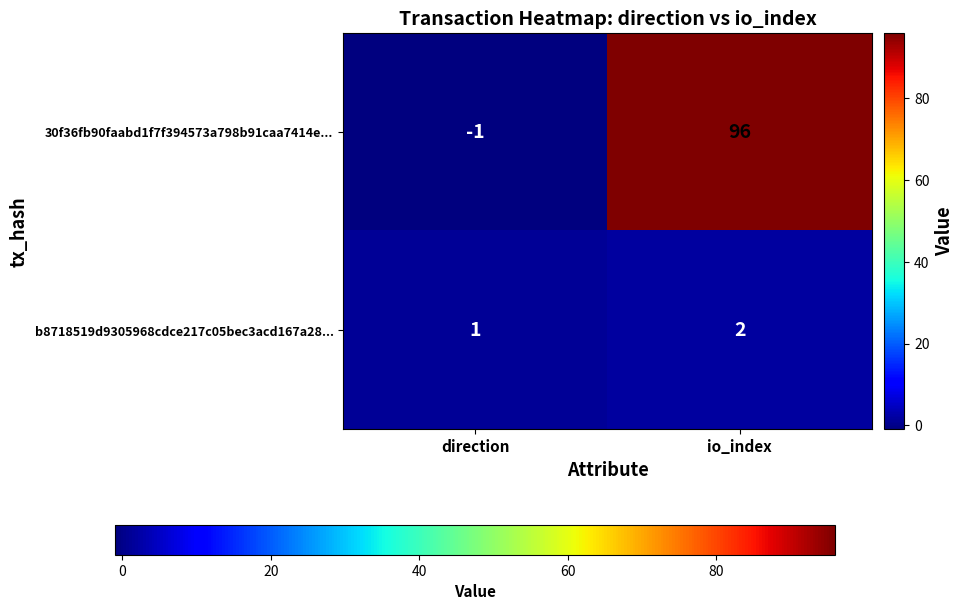

Which series changed the most between direction and io_index?

30f36fb90faabd1f7f394573a798b91caa7414e...